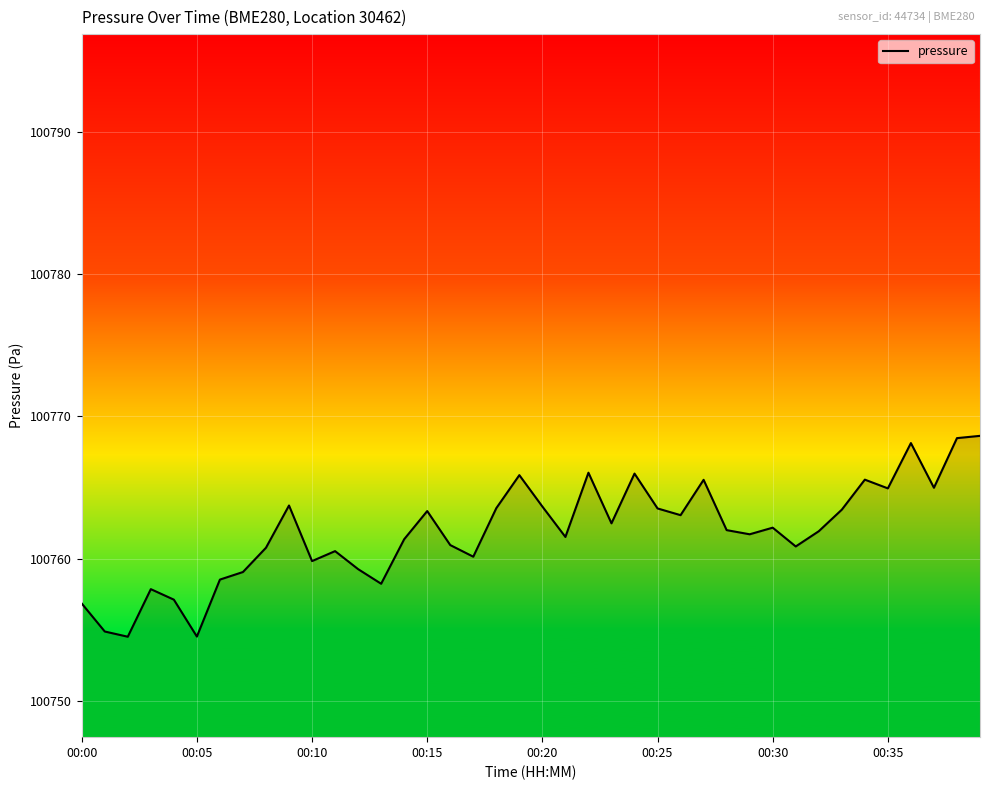

What is the difference between the second highest and second lowest values?

13.9